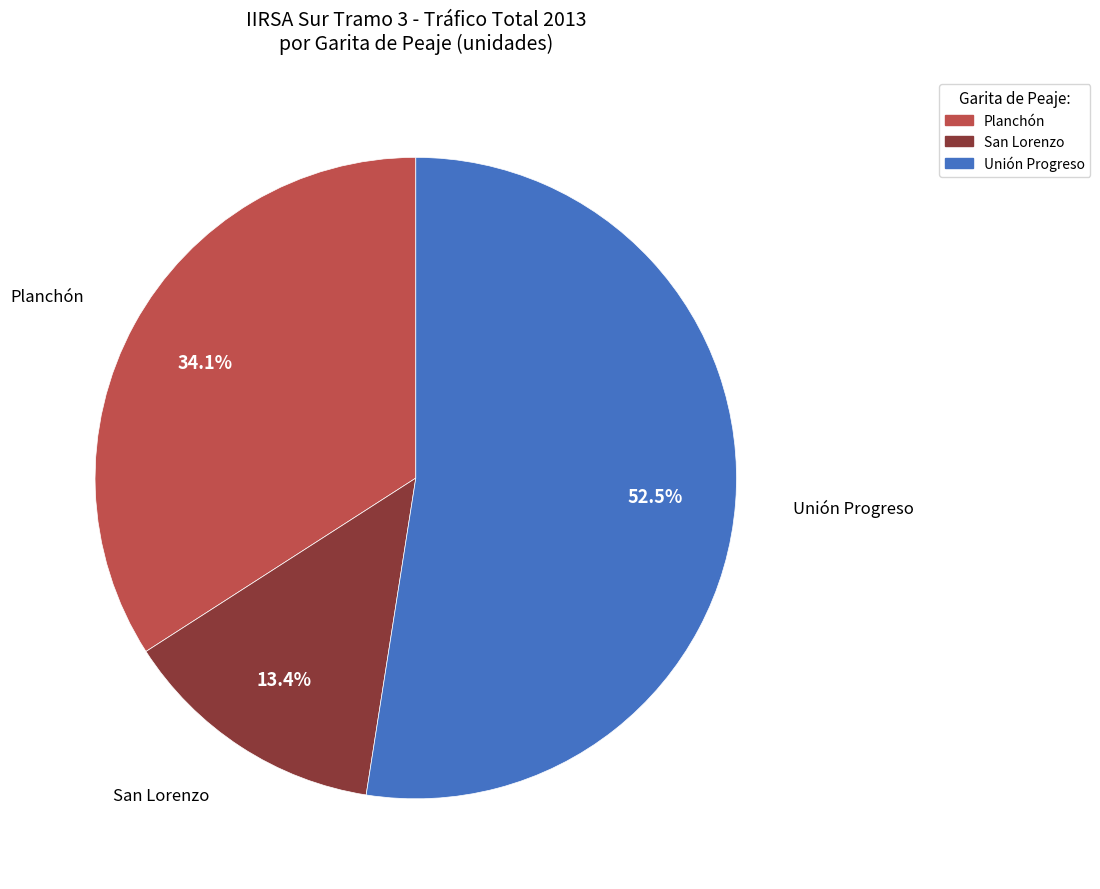

Which category accounts for the majority?

Unión Progreso